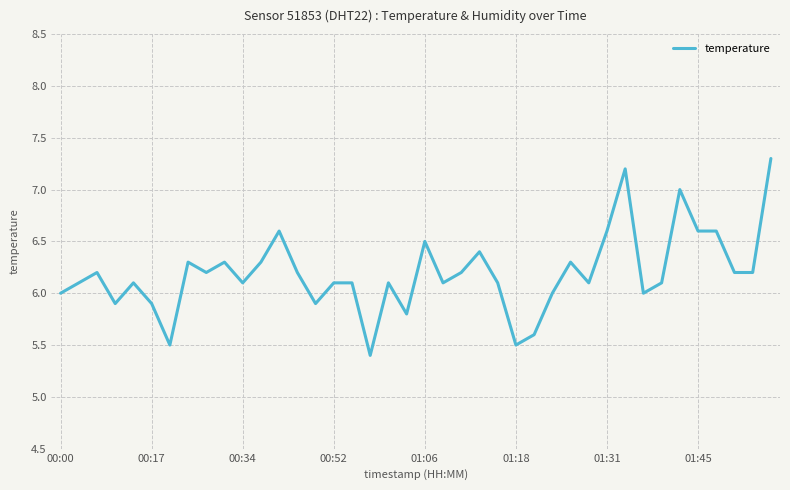

Reading left to right, extract all data points from this chart.

6.0	6.1	6.2	5.9	6.1	5.9	5.5	6.3	6.2	6.3	6.1	6.3	6.6	6.2	5.9	6.1	6.1	5.4	6.1	5.8	6.5	6.1	6.2	6.4	6.1	5.5	5.6	6.0	6.3	6.1	6.6	7.2	6.0	6.1	7.0	6.6	6.6	6.2	6.2	7.3